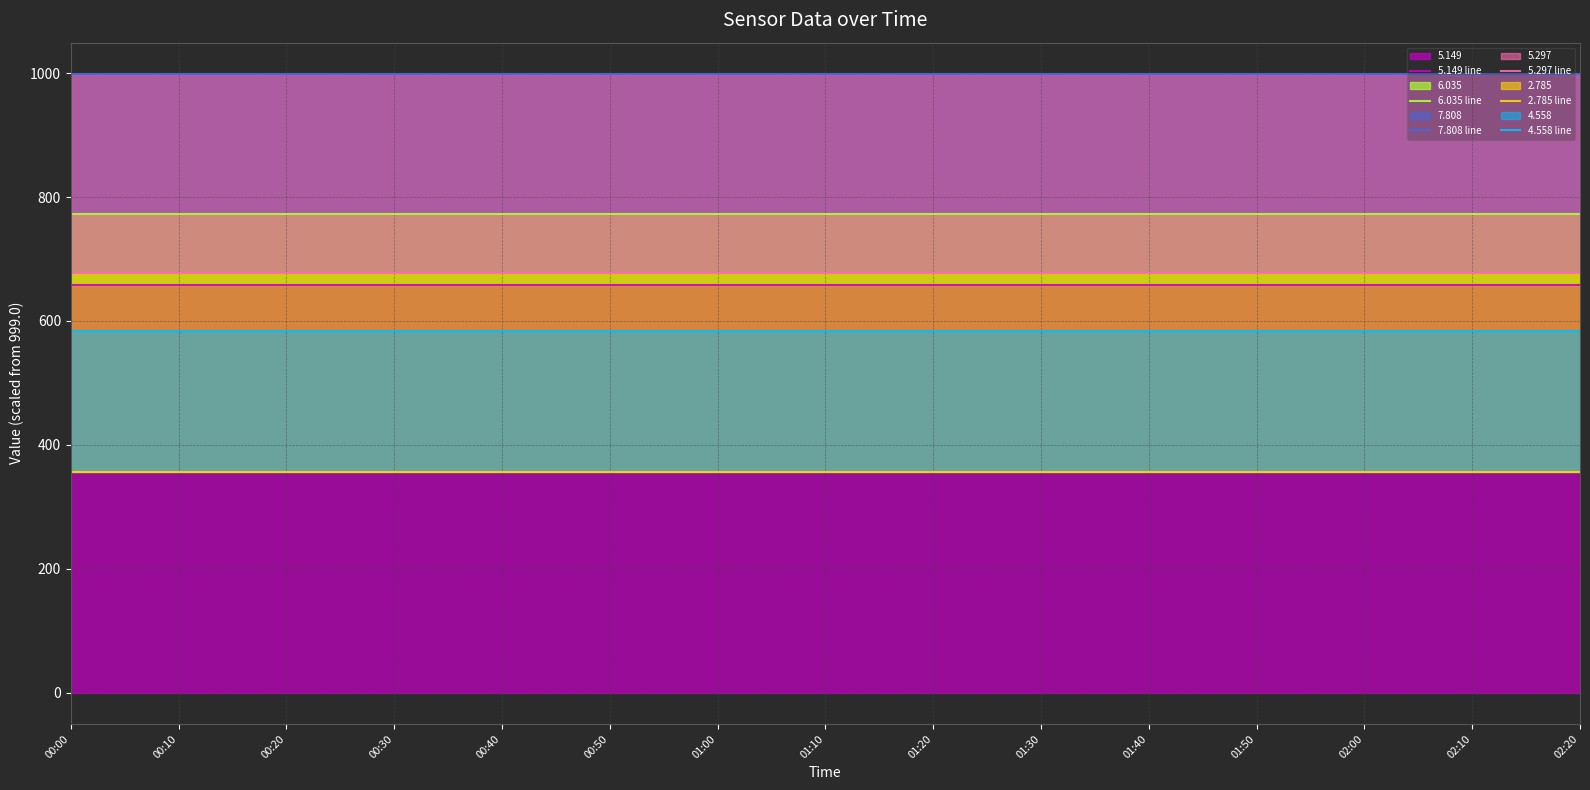

Between 00:40 and 01:50, which series saw the biggest shift?

5.149 line